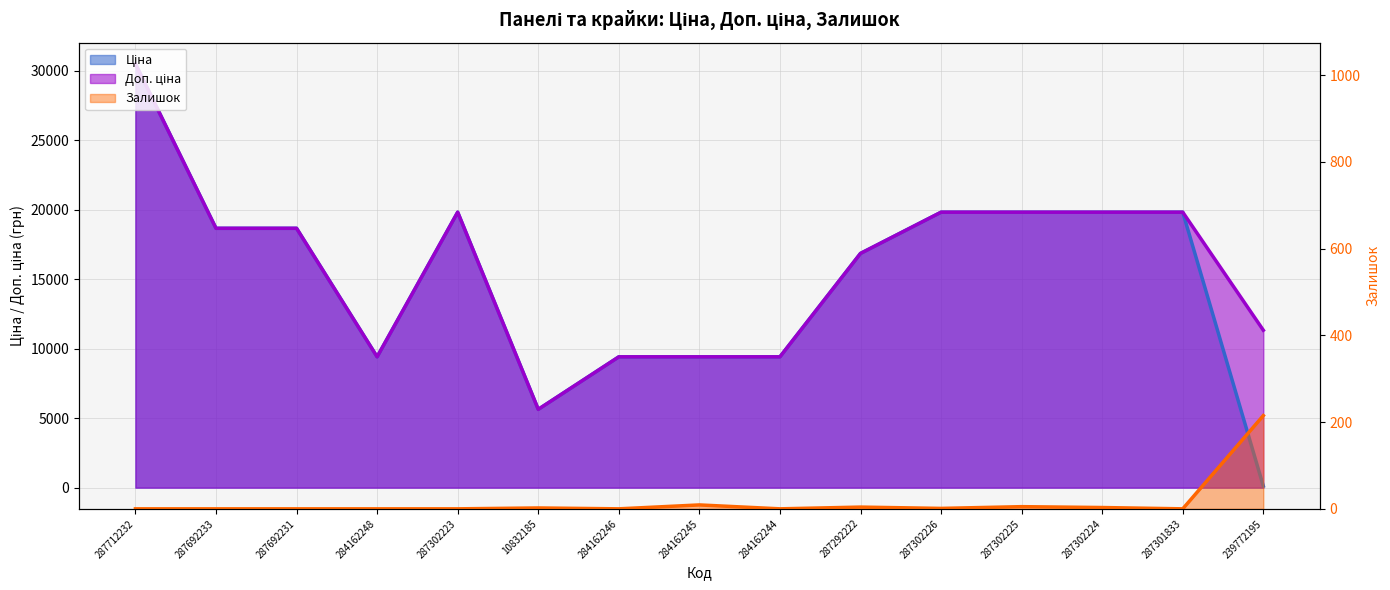

What is the spread (max minus min) of values at 287302223?

19831.1